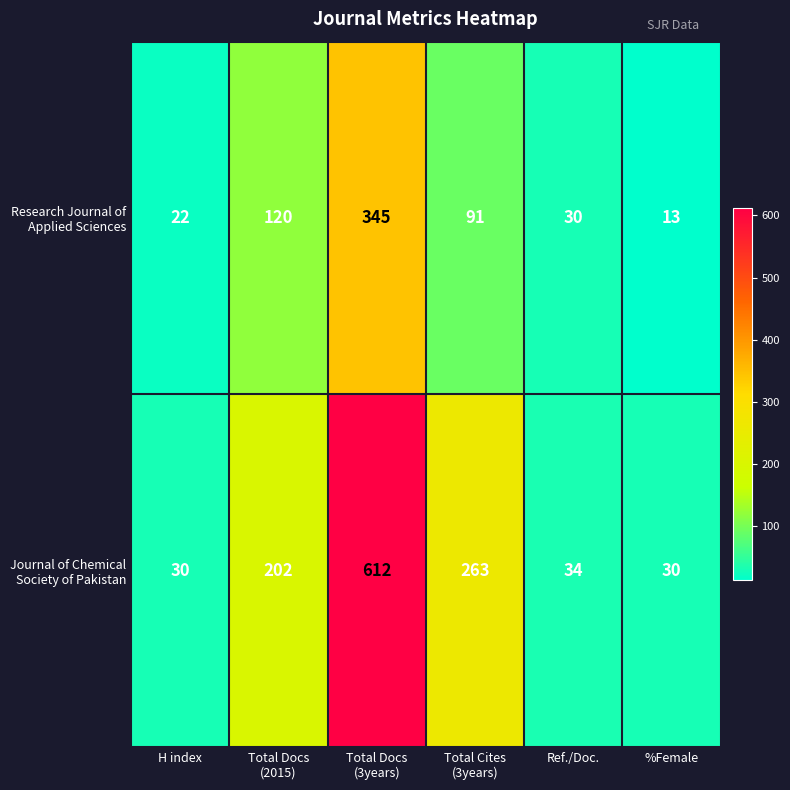

How many categories are shown in the chart?

6